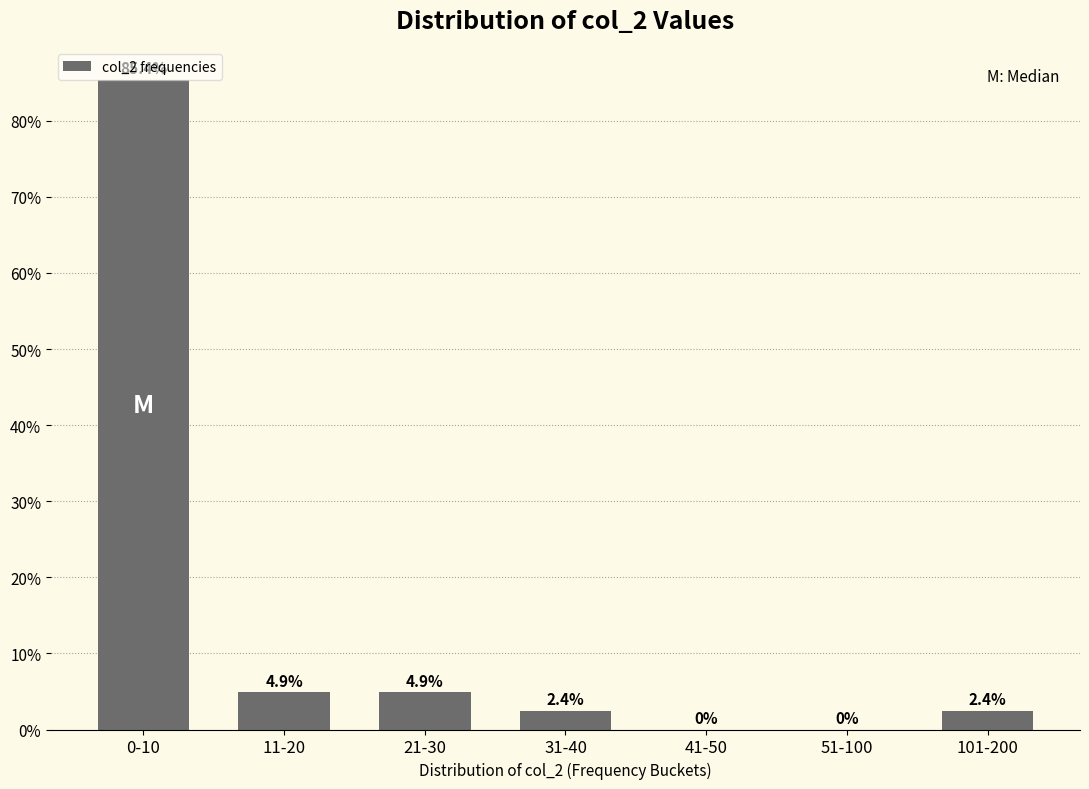

Reading left to right, what are all the values shown in this chart?

0-10=85.4	11-20=4.9	21-30=4.9	31-40=2.4	41-50=0.0	51-100=0.0	101-200=2.4